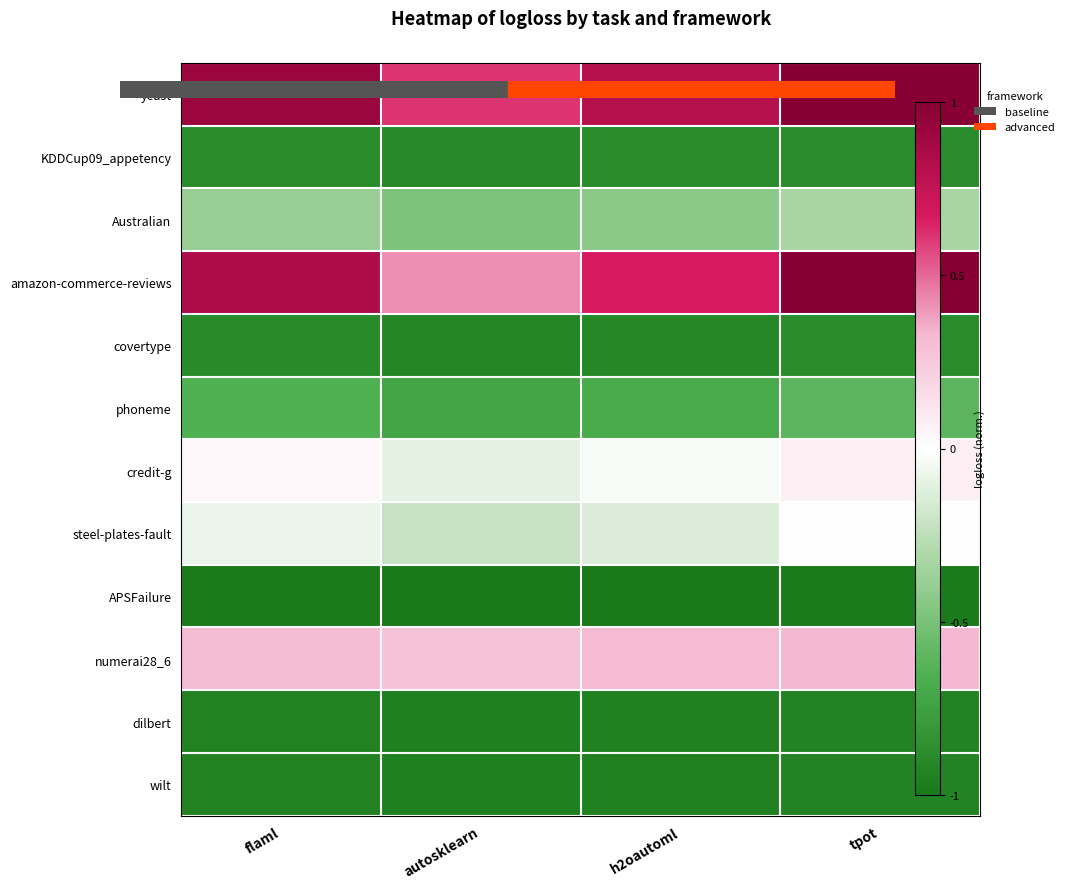

How many series are shown in this chart?

12